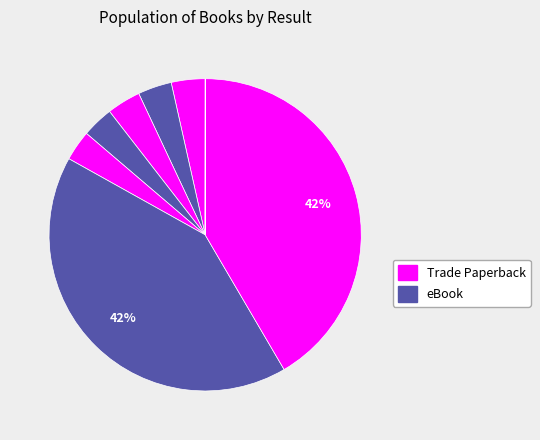

Rank the categories by value from highest to lowest.

6, 7, 1, 2, 3, 4, 5, 8